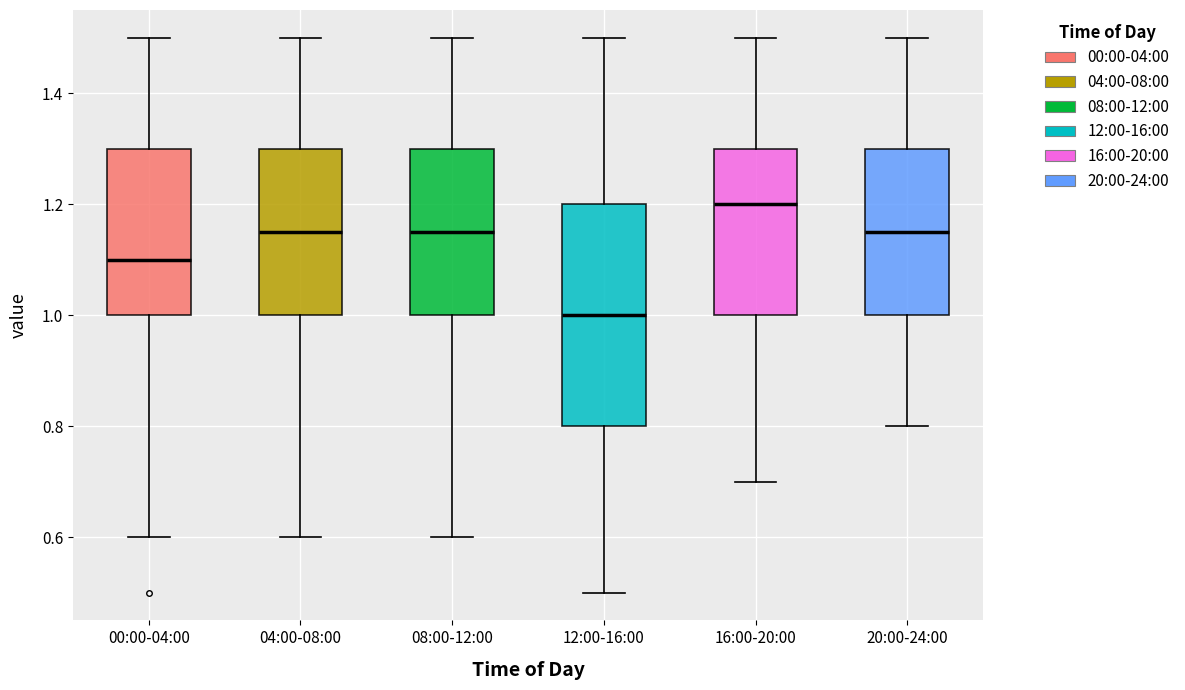

Reading left to right, transcribe this box plot: for each box, give where its median line is, the range the box spans, and where its two whiskers end, as read against the y-axis. The values are not printed on the chart, so give them approximately, as read against the axis.

00:00-04:00: median 1.10, box 1.00 to 1.30, whiskers 0.60 to 1.50
04:00-08:00: median 1.16, box 1.00 to 1.30, whiskers 0.60 to 1.50
08:00-12:00: median 1.16, box 1.00 to 1.30, whiskers 0.60 to 1.50
12:00-16:00: median 1.00, box 0.80 to 1.20, whiskers 0.50 to 1.50
16:00-20:00: median 1.20, box 1.00 to 1.30, whiskers 0.70 to 1.50
20:00-24:00: median 1.16, box 1.00 to 1.30, whiskers 0.80 to 1.50